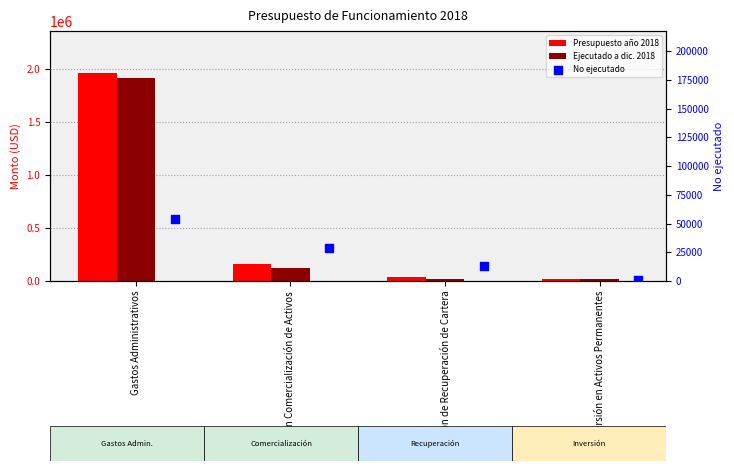

What are all the series names shown in the legend?

Presupuesto año 2018, Ejecutado a dic. 2018, No ejecutado